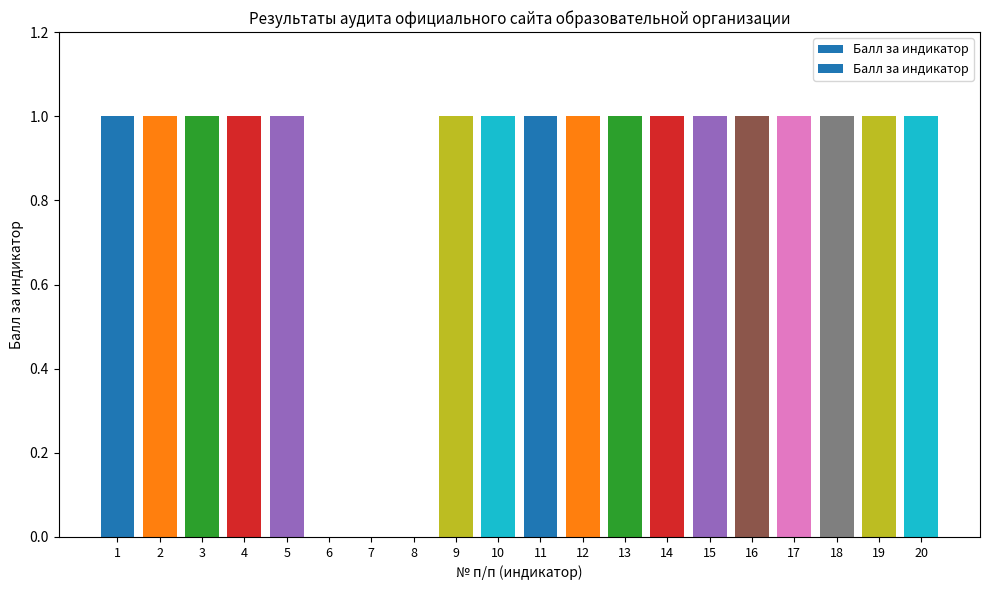

The chart shows a value of 1 at 1. True or false?

True